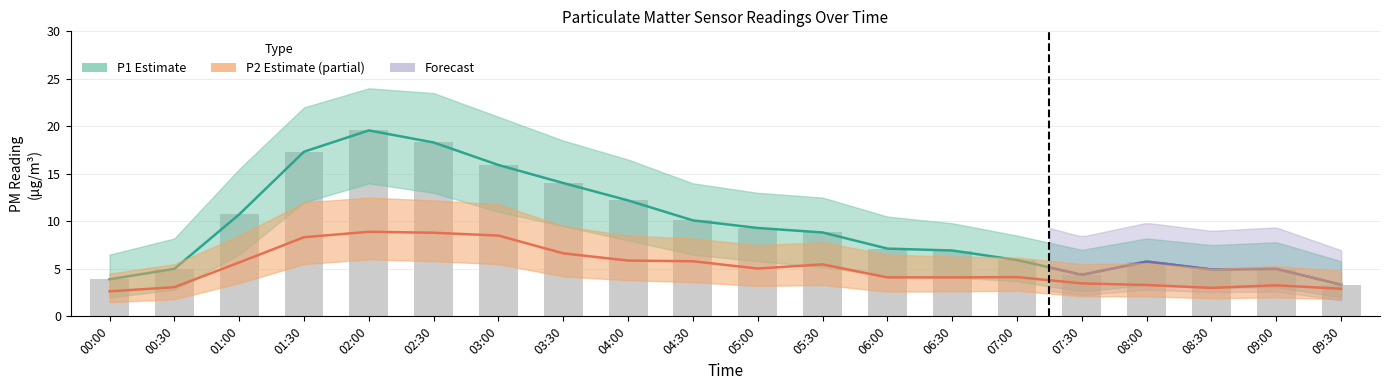

At which label does P1 mean first exceed 8?

01:00